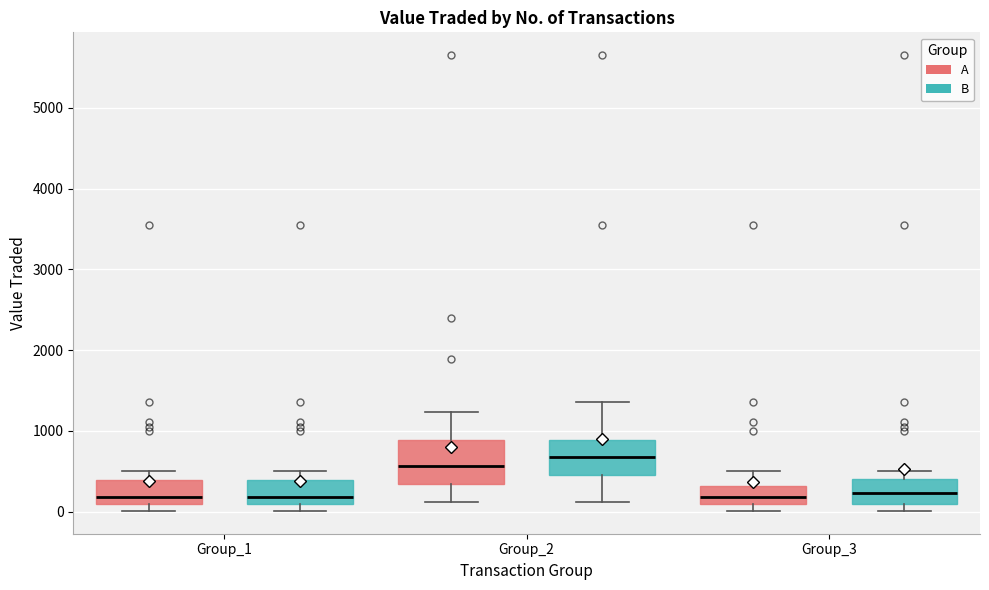

Reading left to right, read every box against the y-axis: the position of its median line, the range the box covers, and the ends of its whiskers. The values are not printed on the chart, so give them approximately, as read against the axis.

Group_1 (A): median 200, box 100 to 400, whiskers 0 to 500
Group_1 (B): median 200, box 100 to 400, whiskers 0 to 500
Group_2 (A): median 600, box 300 to 900, whiskers 100 to 1200
Group_2 (B): median 700, box 500 to 900, whiskers 100 to 1400
Group_3 (A): median 200, box 100 to 300, whiskers 0 to 500
Group_3 (B): median 200, box 100 to 400, whiskers 0 to 500